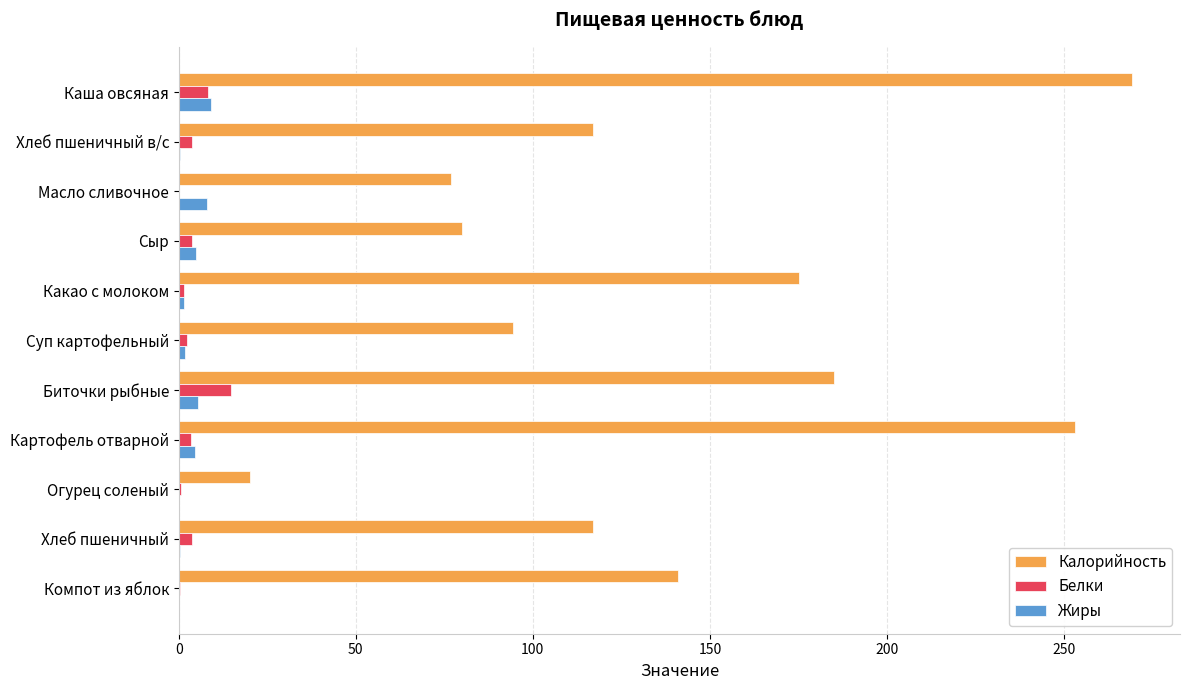

At which category is the sum across all series the highest?

Каша овсяная